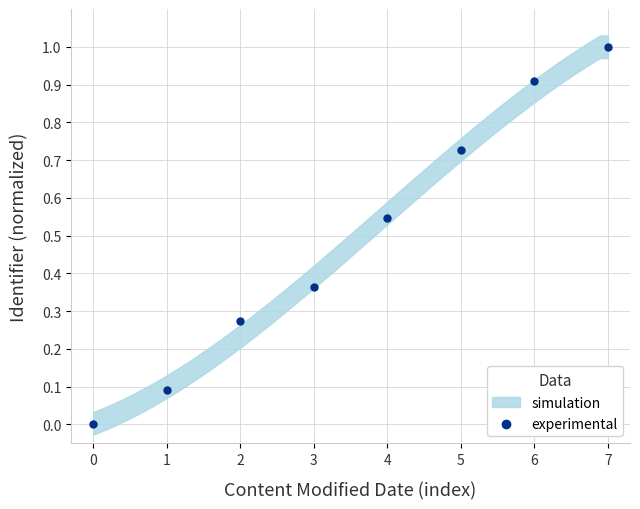

What is the range of Y values (max minus min)?

1.0